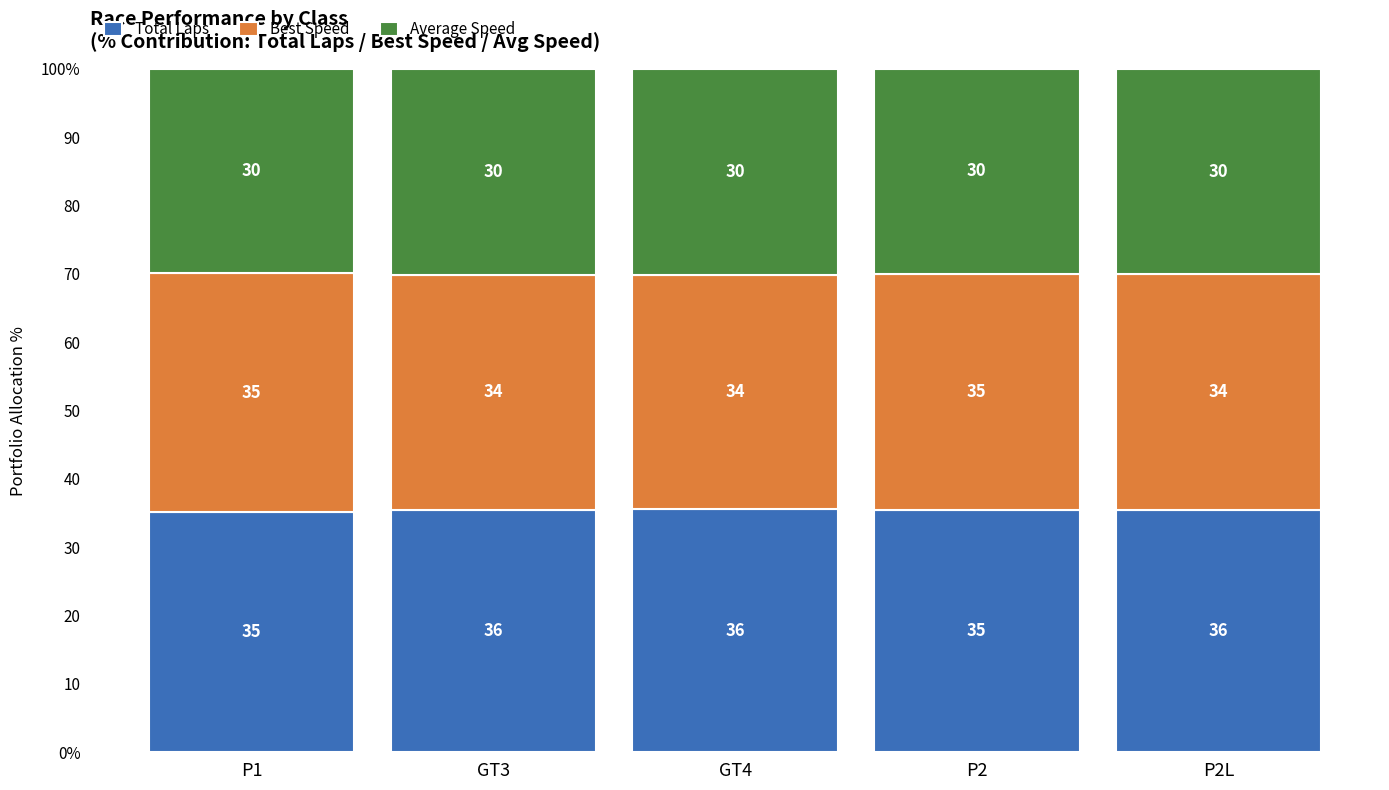

What is the total value across all series at P2?

100.0